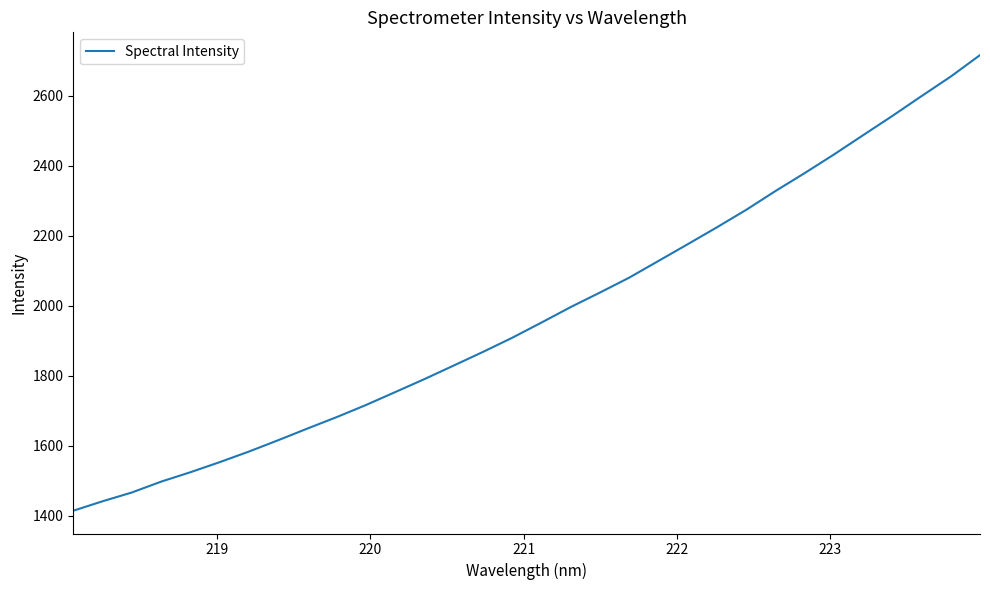

What is the maximum value shown in the chart?

2715.7